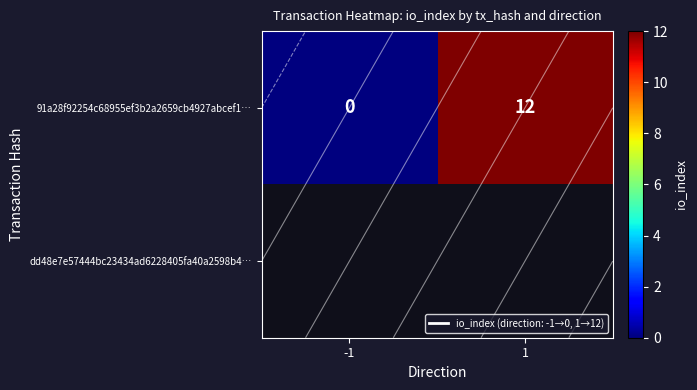

Between 1 and -1, which is larger?

1